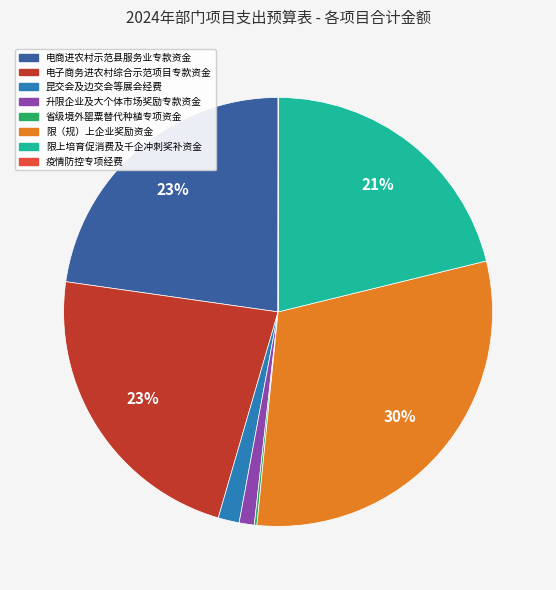

Does any single category account for the majority?

No